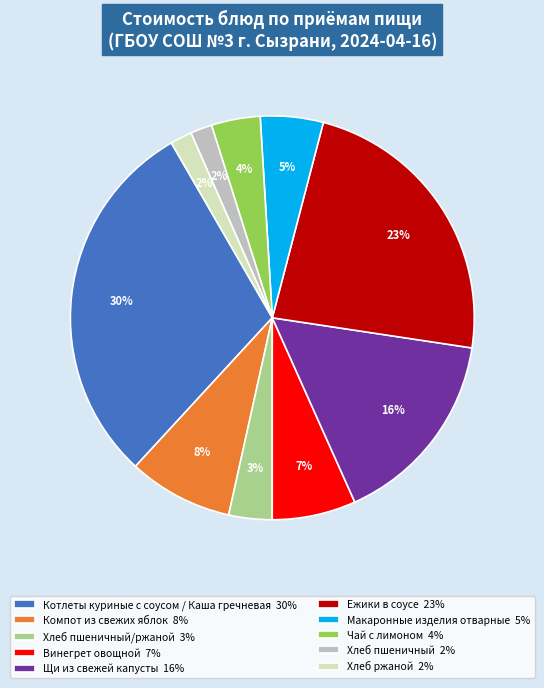

To the nearest percent, what is the average slice percentage?

10%